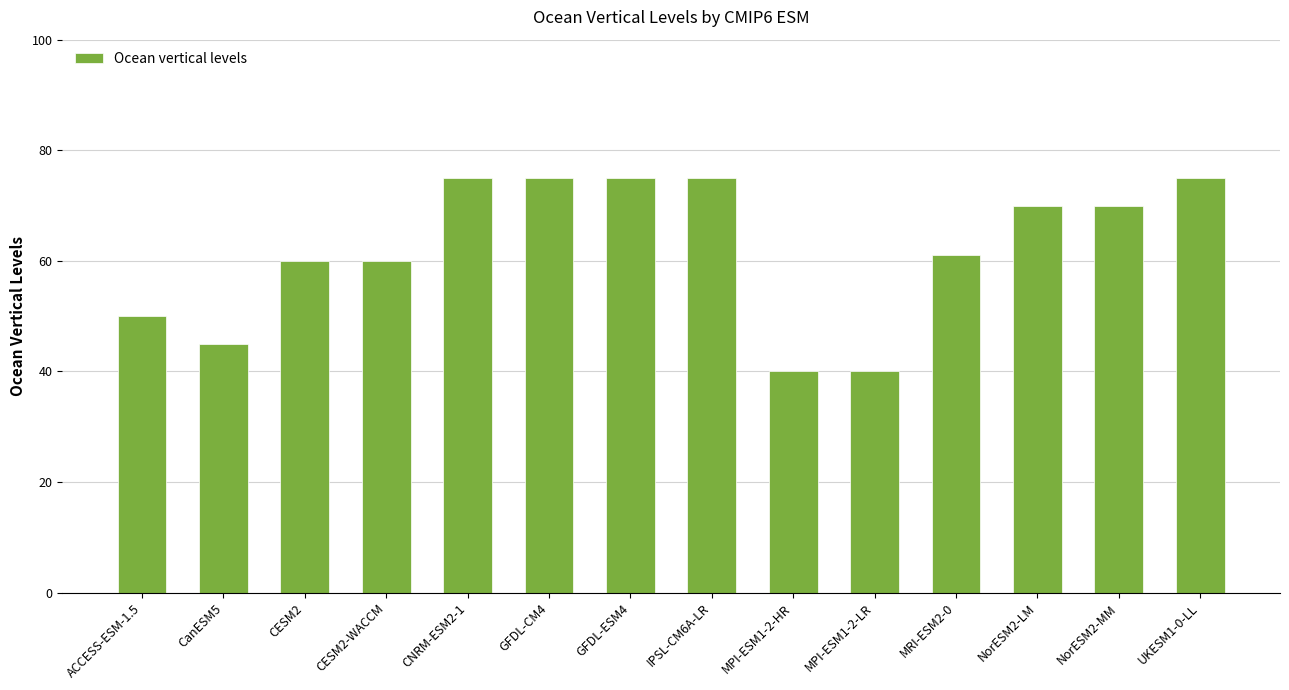

What is the greatest value displayed?

75